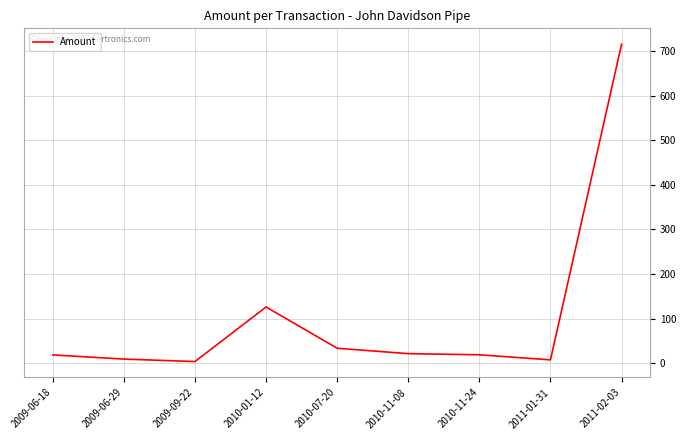

Where is the data nearest to the value 359?

2010-01-12